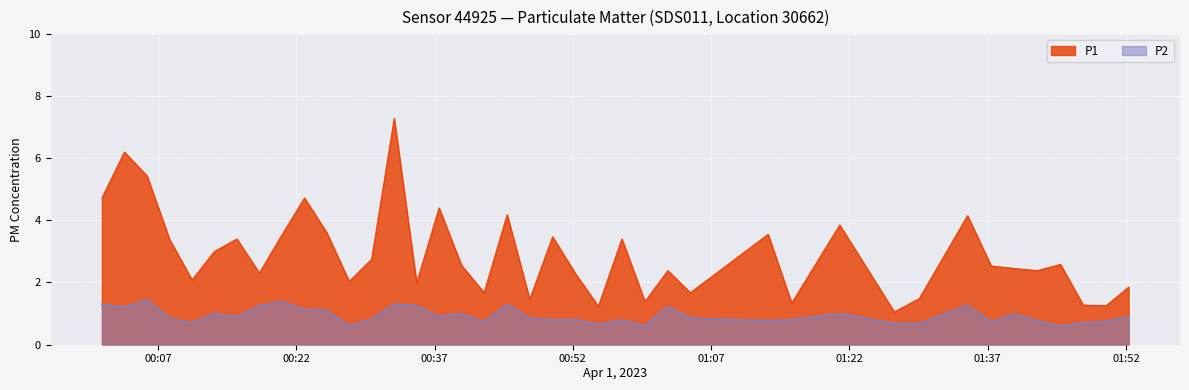

How many lines are shown in the chart?

2